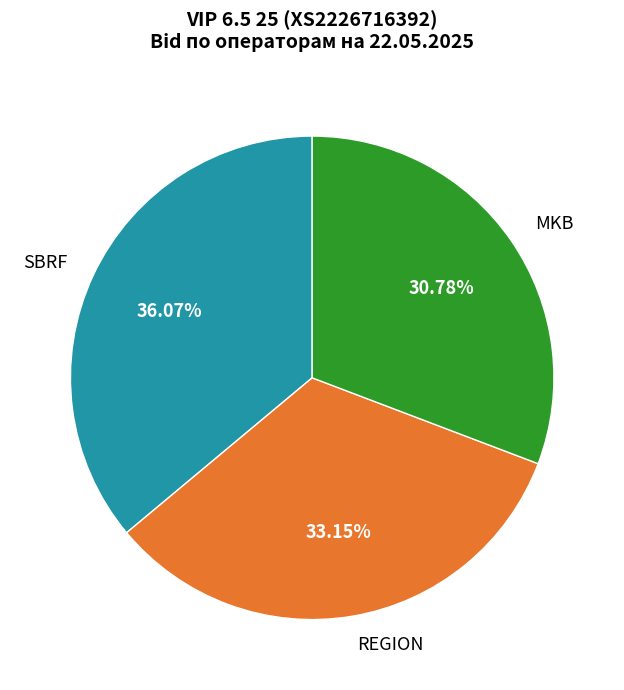

What is the smallest slice in the pie chart?

MKB